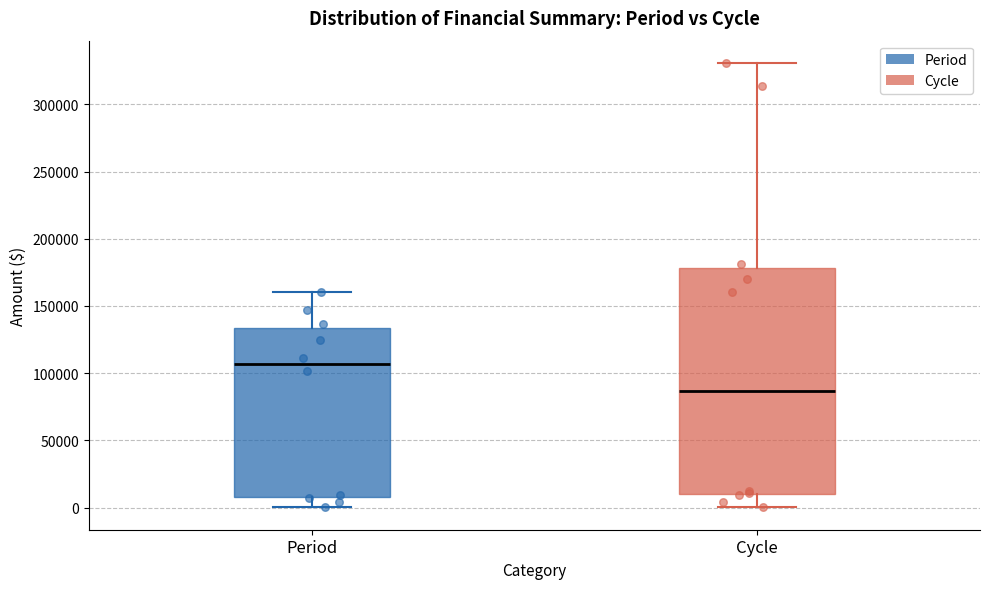

Comparing the boxes themselves (not the whiskers), which one is the tallest?

Cycle